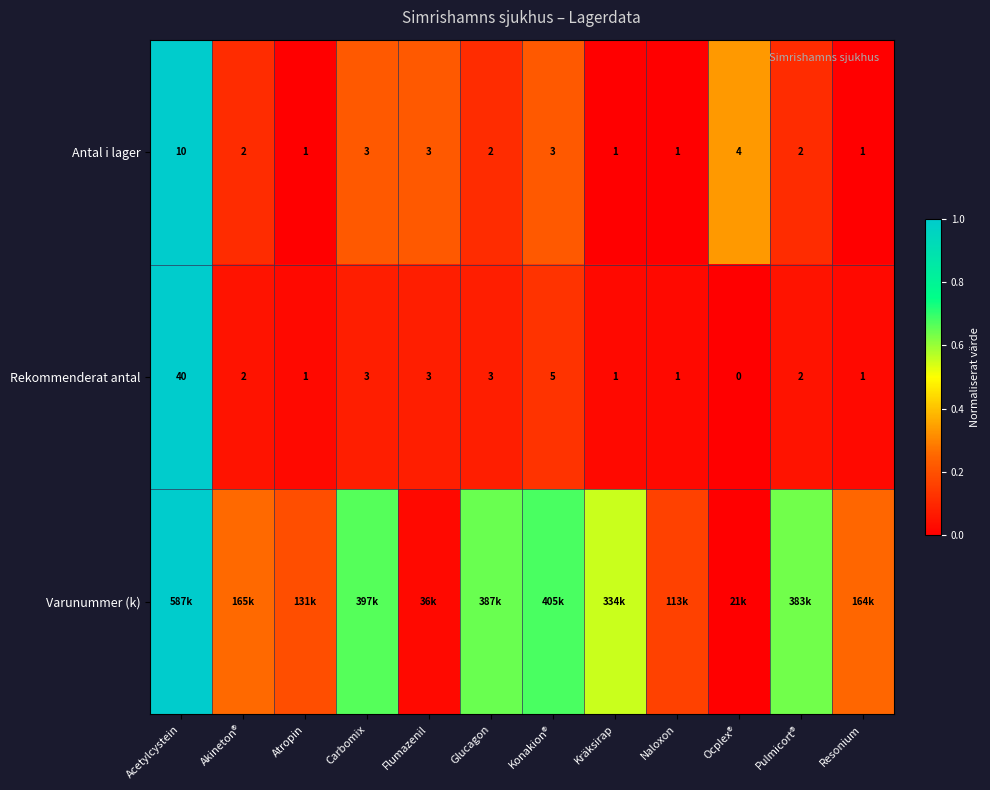

Which label corresponds to the largest value in the chart?

Acetylcystein